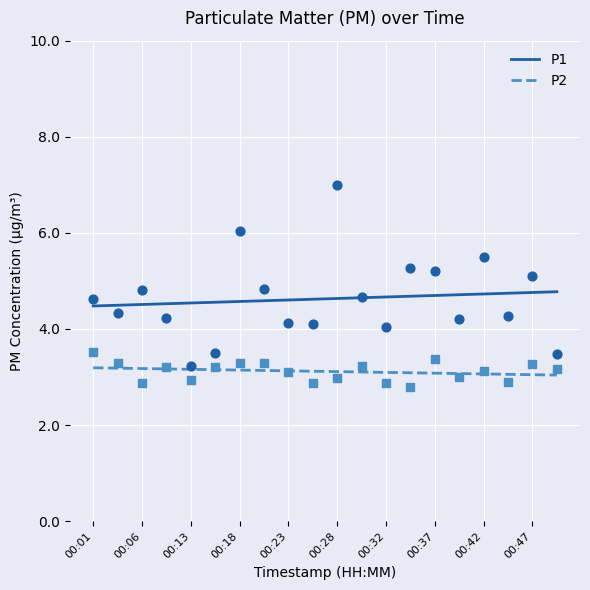

Is the value of P1 at 00:06 greater than the value of P2 at 00:37?

Yes